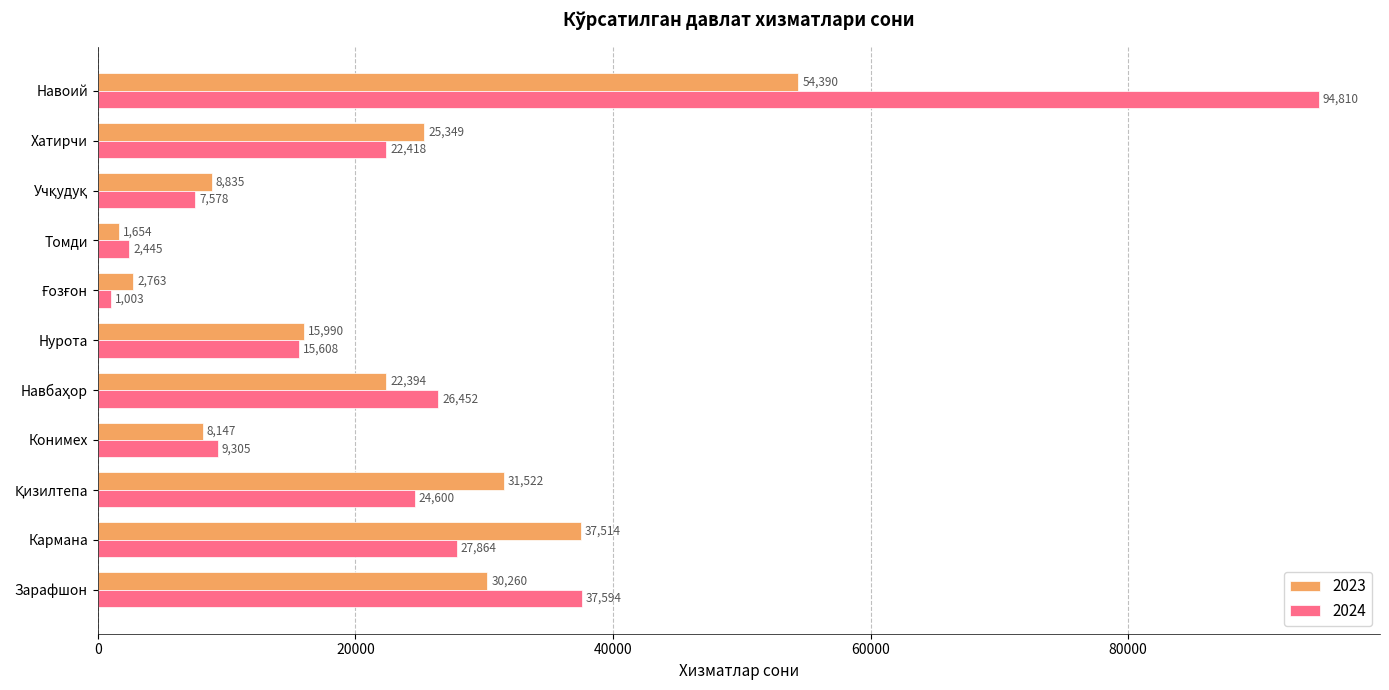

At which category is the sum across all series the highest?

Навоий